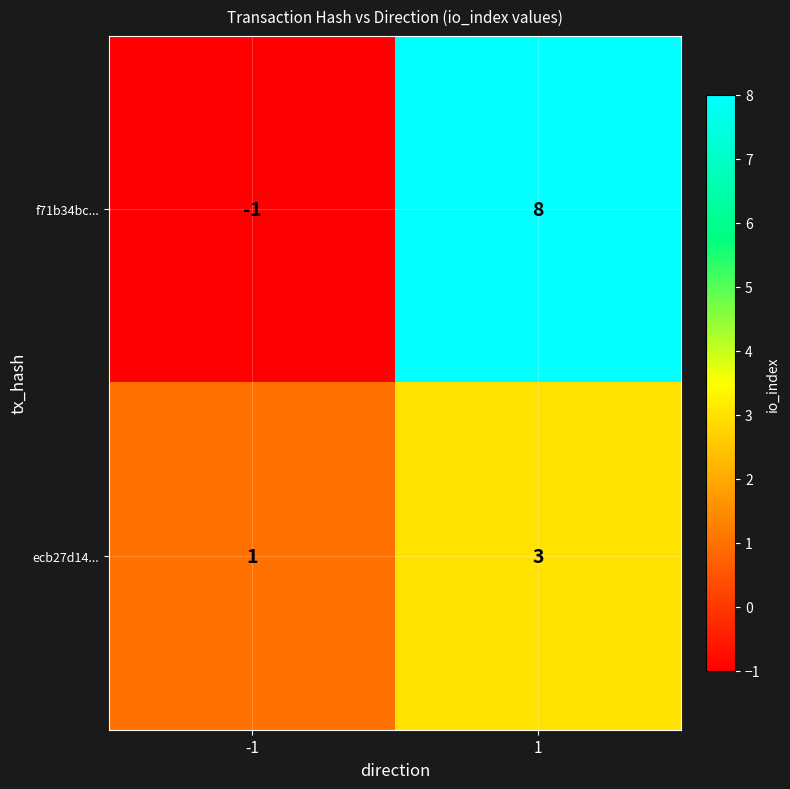

What is the spread (max minus min) of values at -1?

2